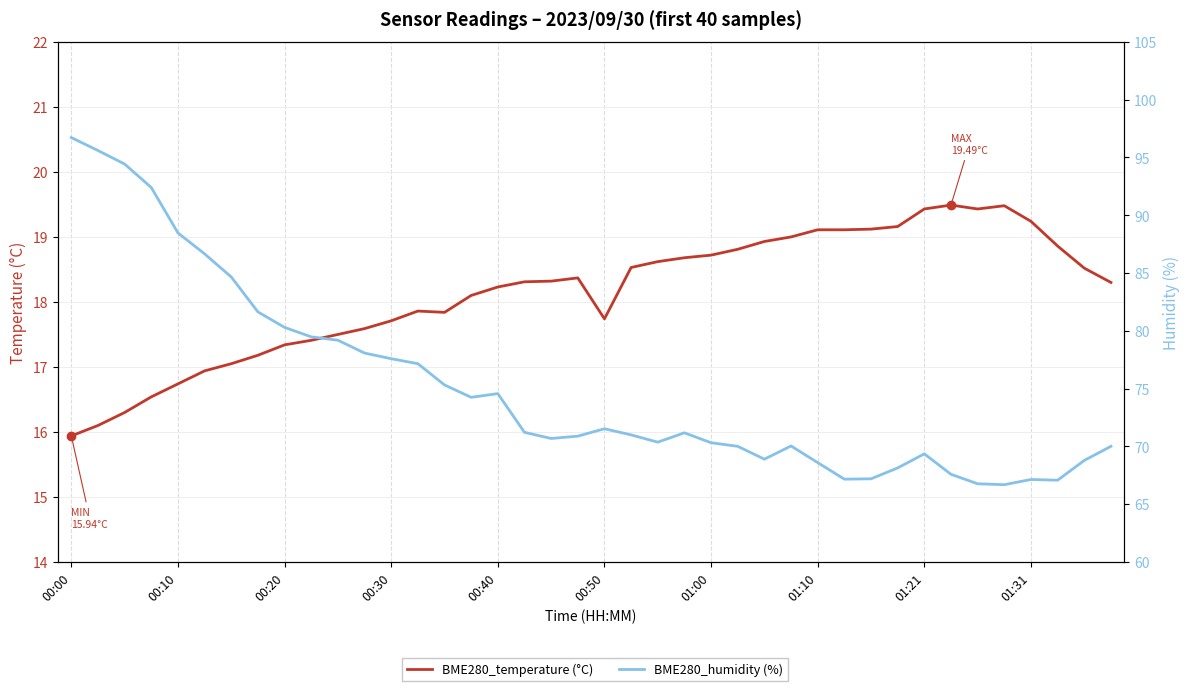

Does the chart display data point markers on the line(s)?

No